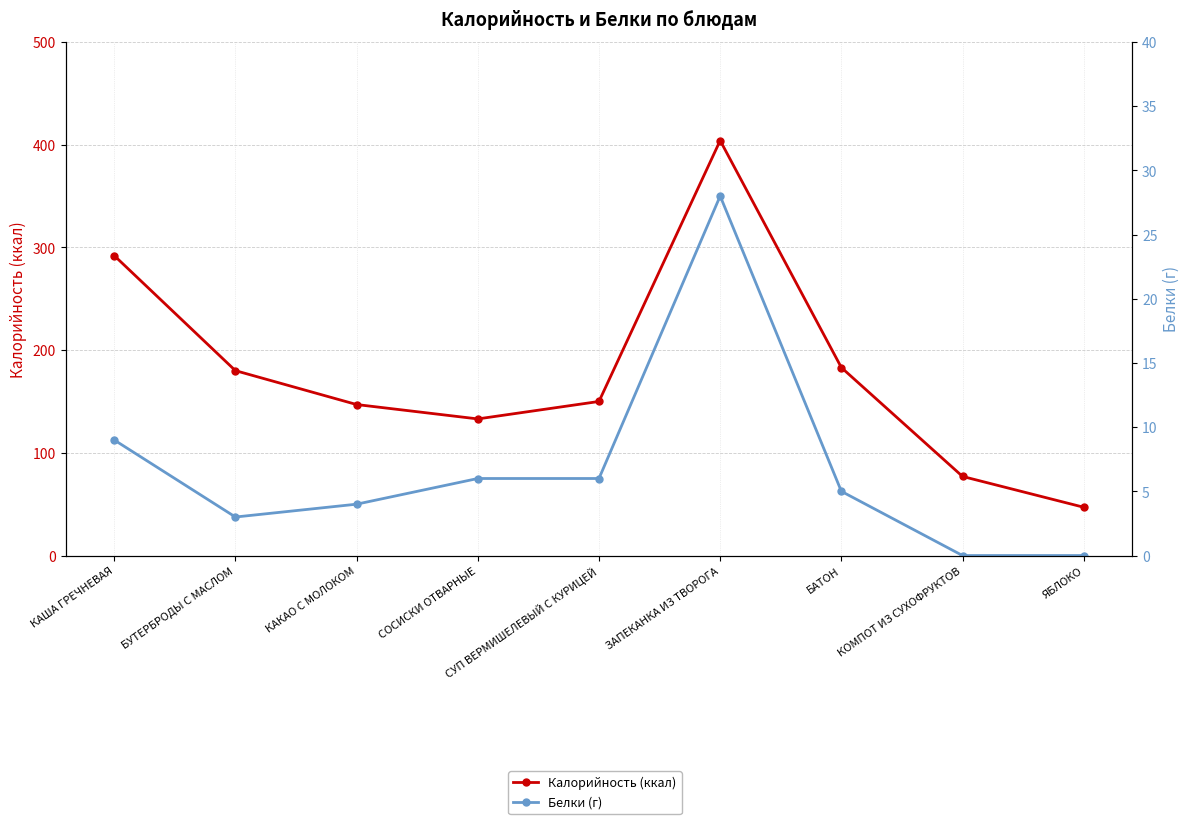

What are all the series names shown in the legend?

Калорийность (ккал), Белки (г)